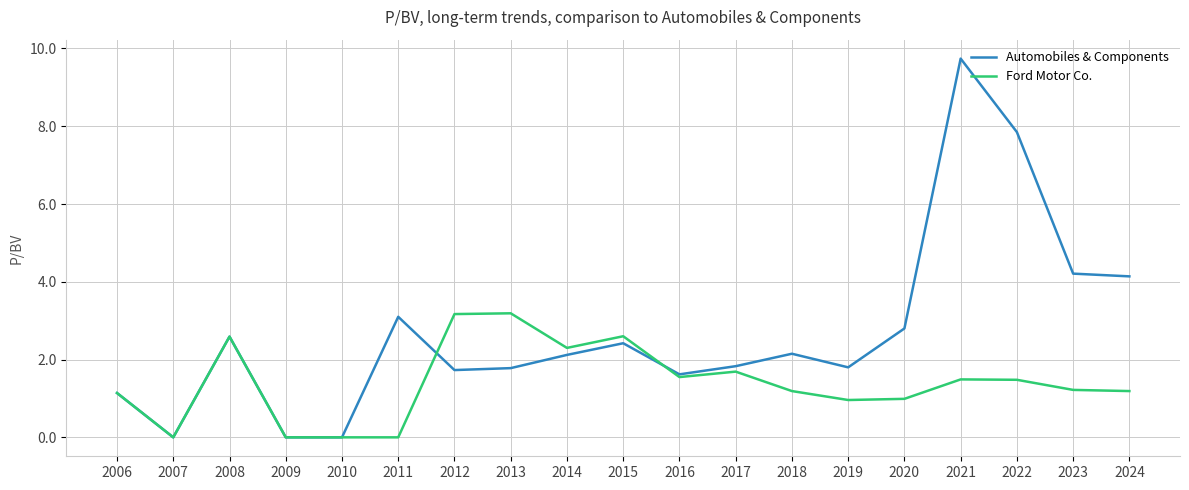

Rank the series at 2024 from lowest to highest value.

Ford Motor Co., Automobiles & Components